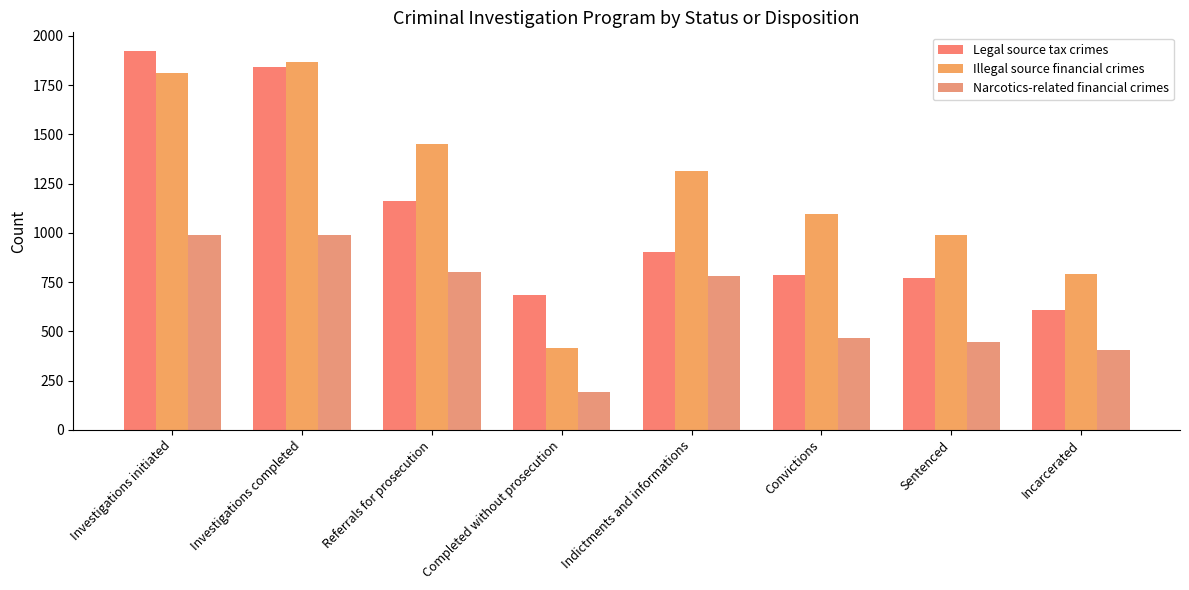

What is the label of the 8th bar from the left?

Incarcerated